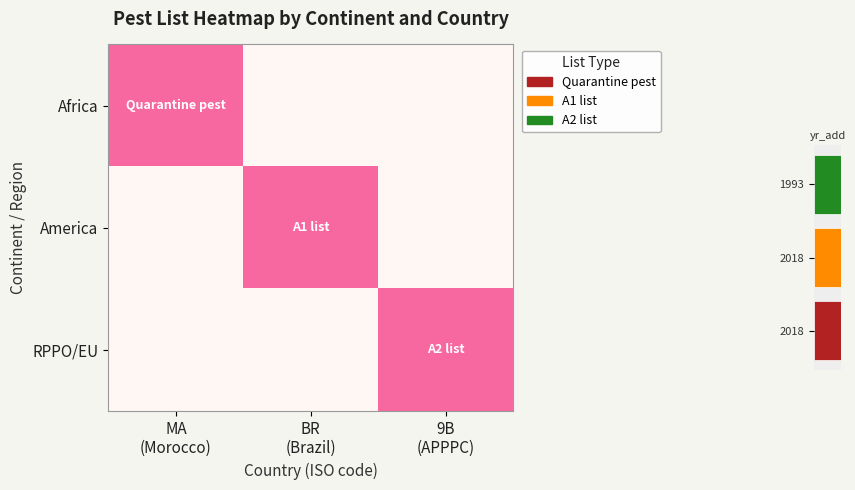

At how many categories does at least one series exceed 0?

3